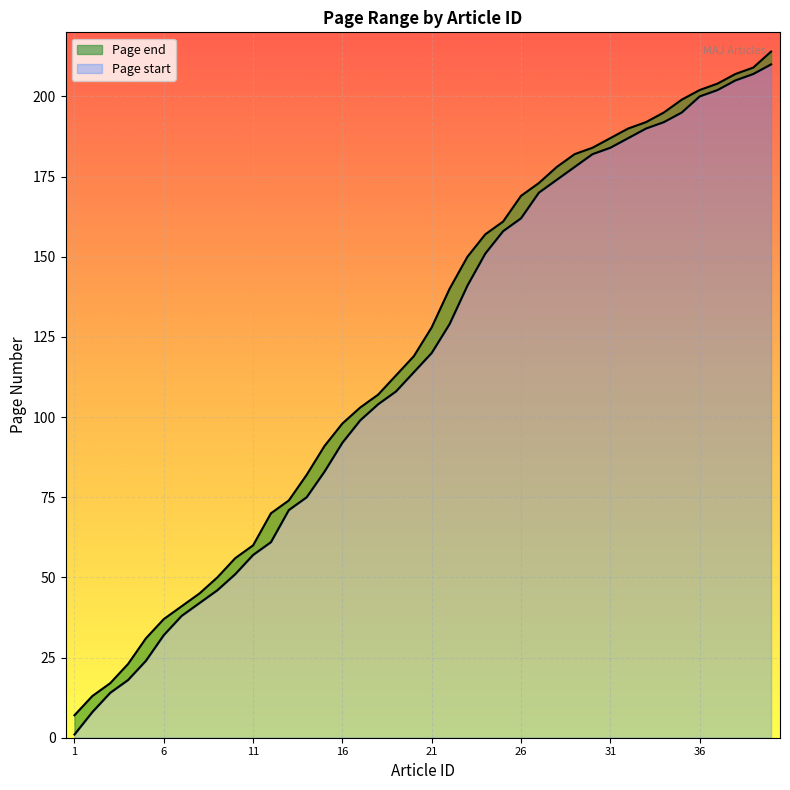

Rank the categories by Page end value from lowest to highest.

1, 2, 3, 4, 5, 6, 7, 8, 9, 10, 11, 12, 13, 14, 15, 16, 17, 18, 19, 20, 21, 22, 23, 24, 25, 26, 27, 28, 29, 30, 31, 32, 33, 34, 35, 36, 37, 38, 39, 40